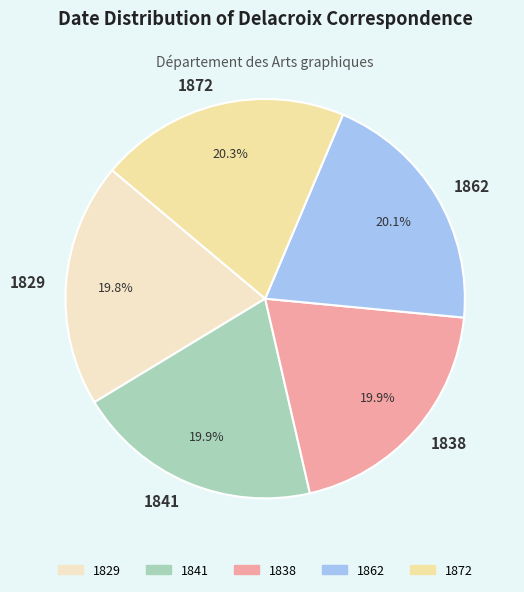

Is it true that 1872 is 20% of the pie?

True